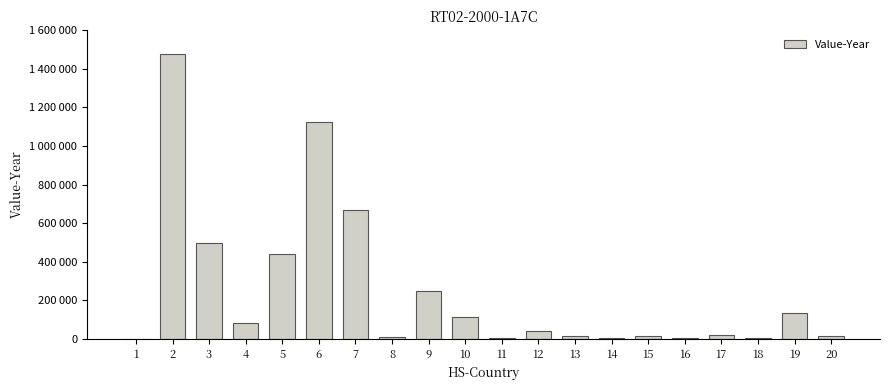

Which category has the highest value across all series?

2